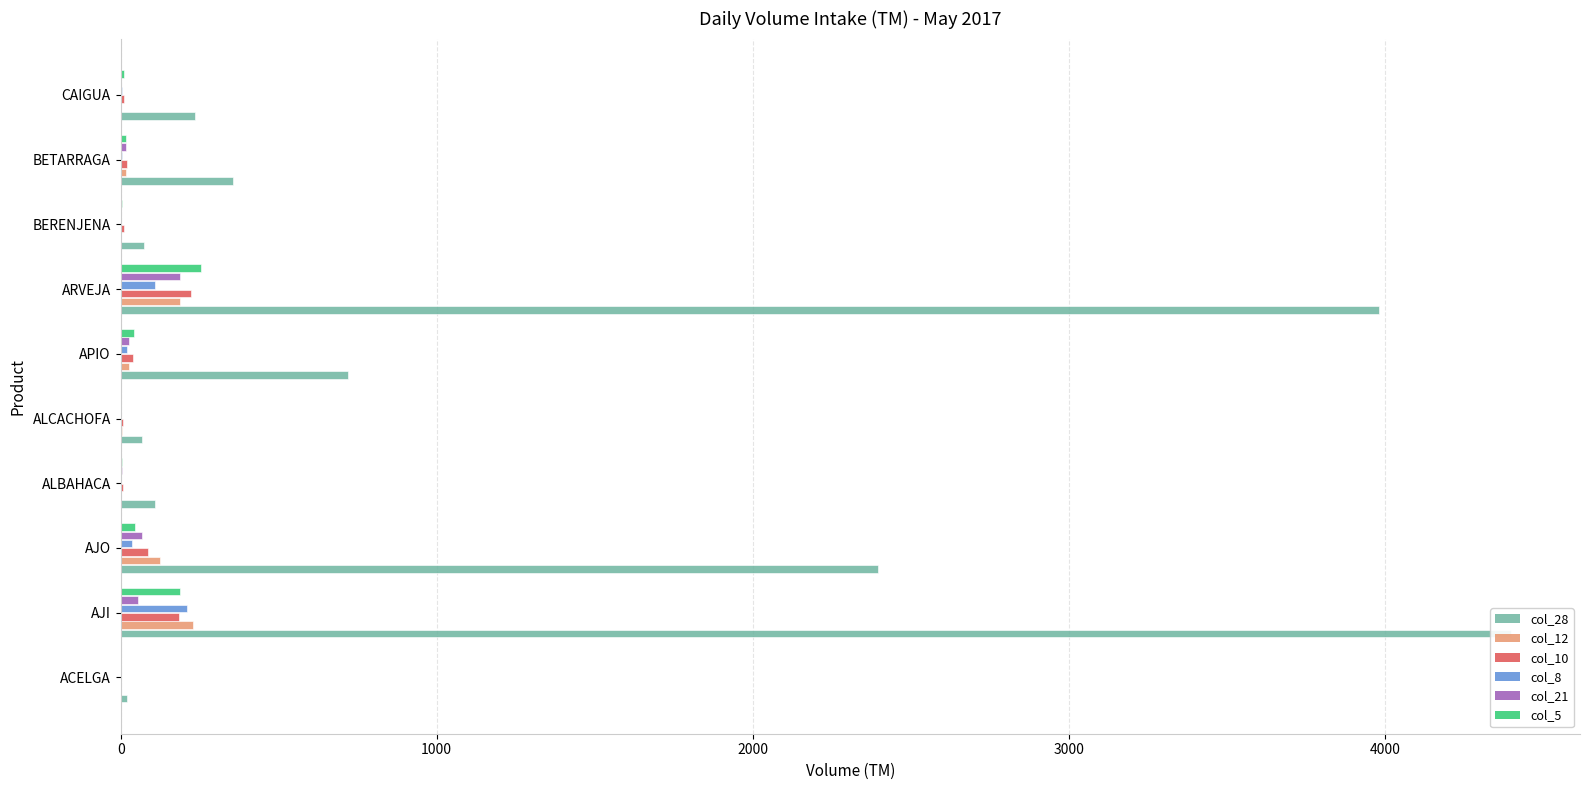

Which has a higher value, BETARRAGA or AJO?

AJO